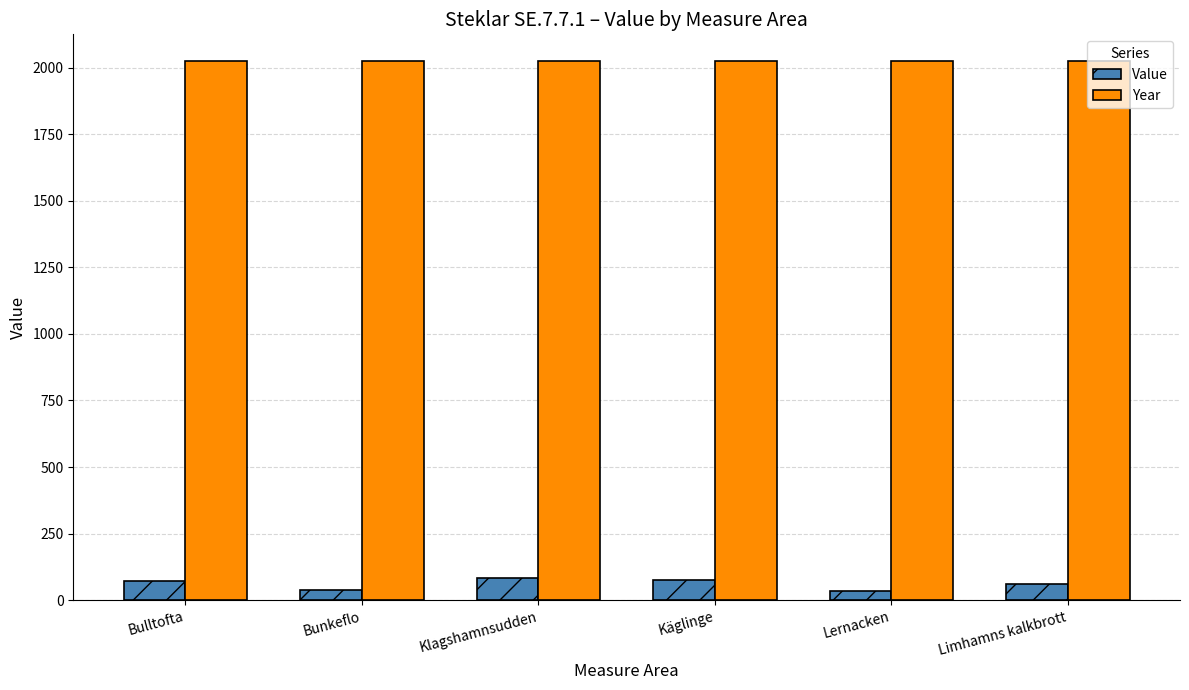

What position from the left is Klagshamnsudden?

3